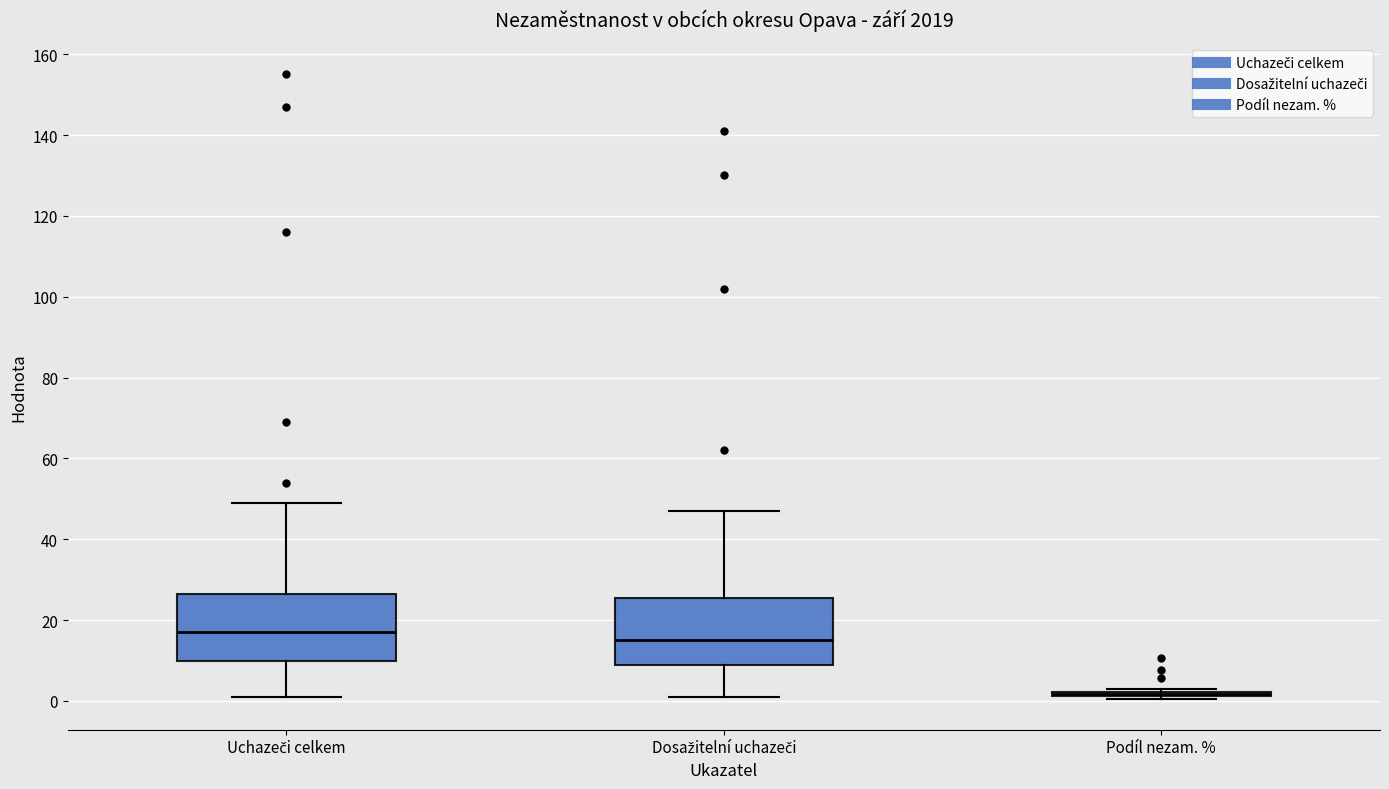

Where does the median line of the box for Dosažitelní uchazeči sit on the y-axis? The values are not printed on the chart, so give them approximately, as read against the axis.

16